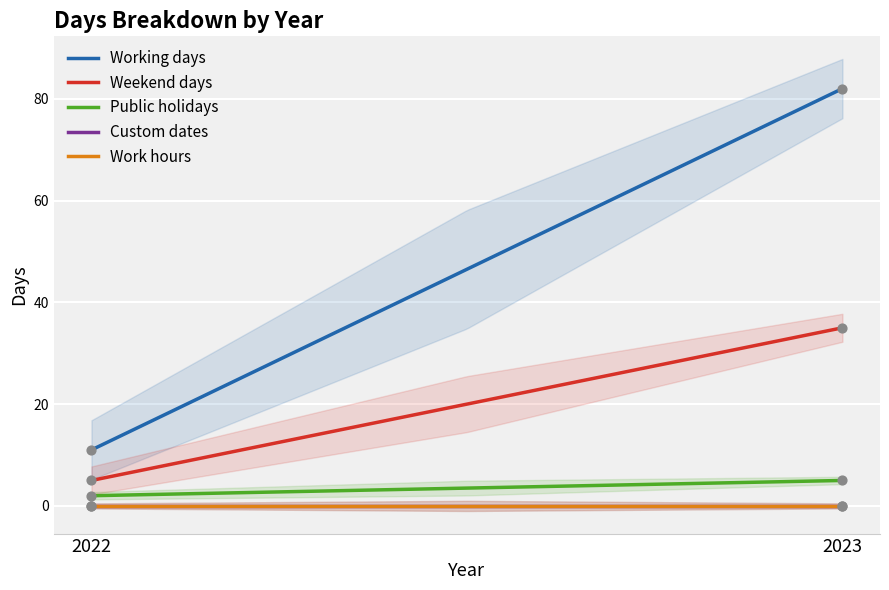

At which category is the sum across all series the highest?

2023